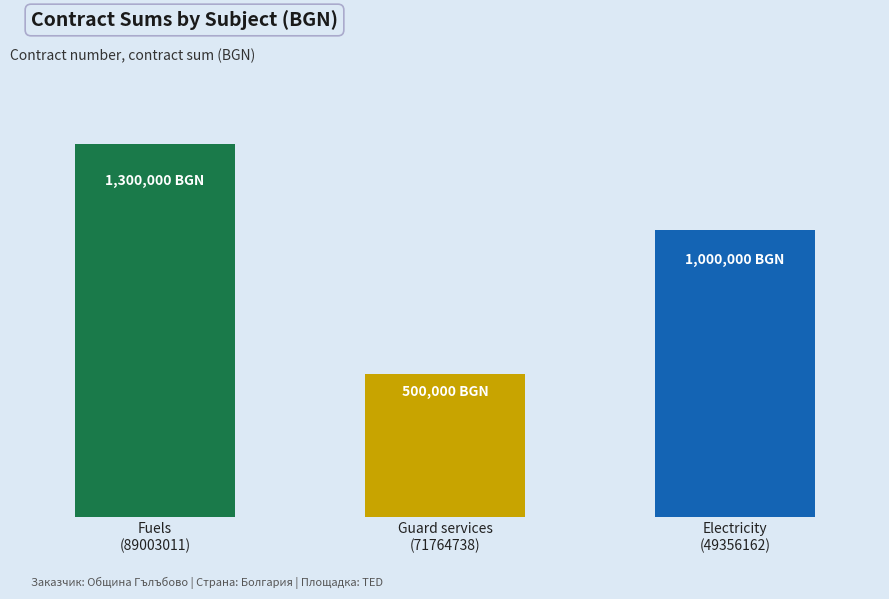

Are the bars horizontal?

No